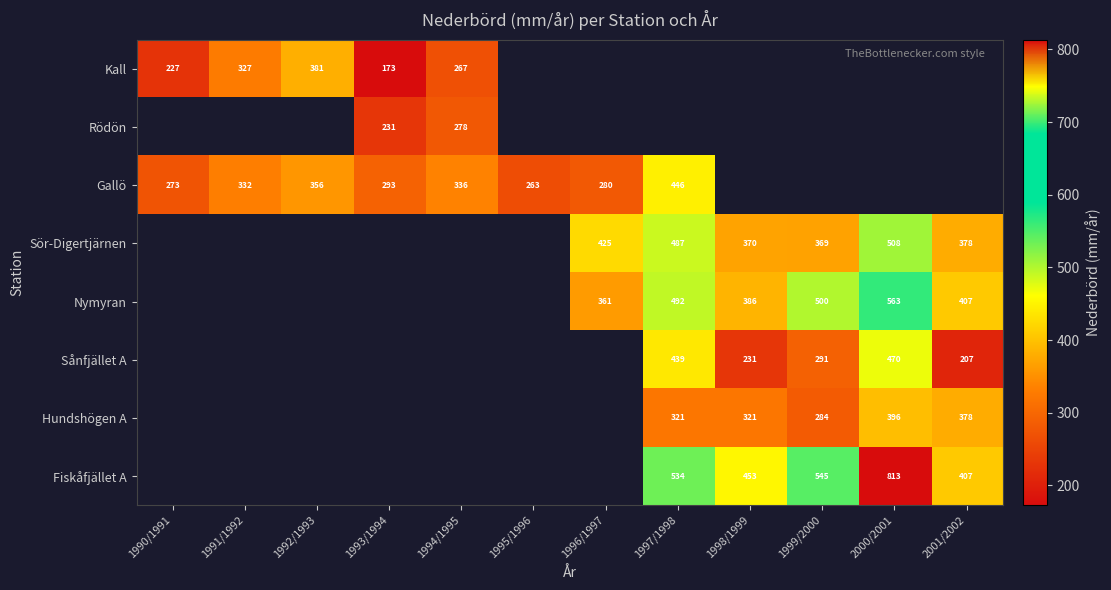

Is it true that Fiskåfjället A equals 271 at 2001/2002?

False